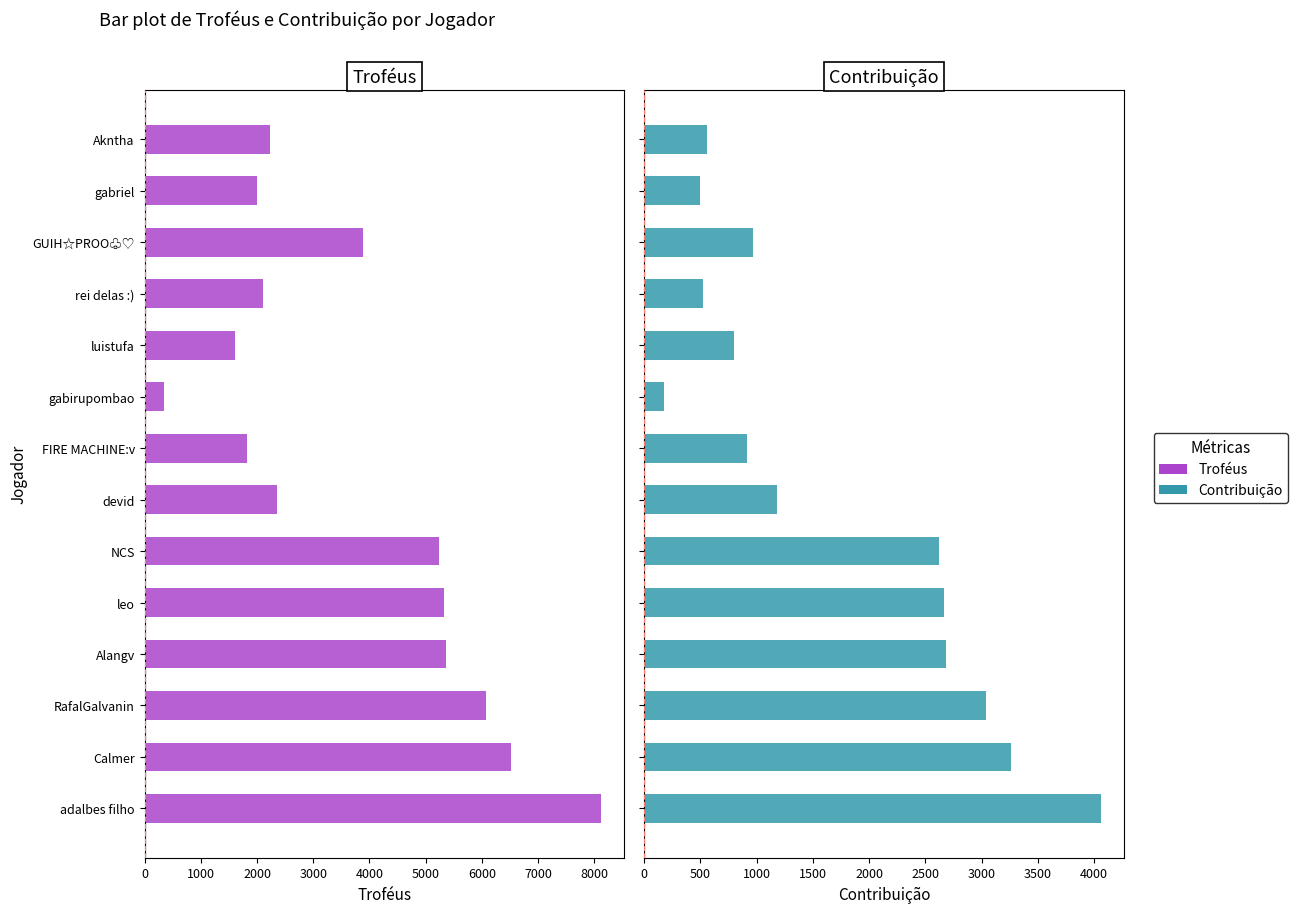

What is the sum of all Contribuição values?

23937